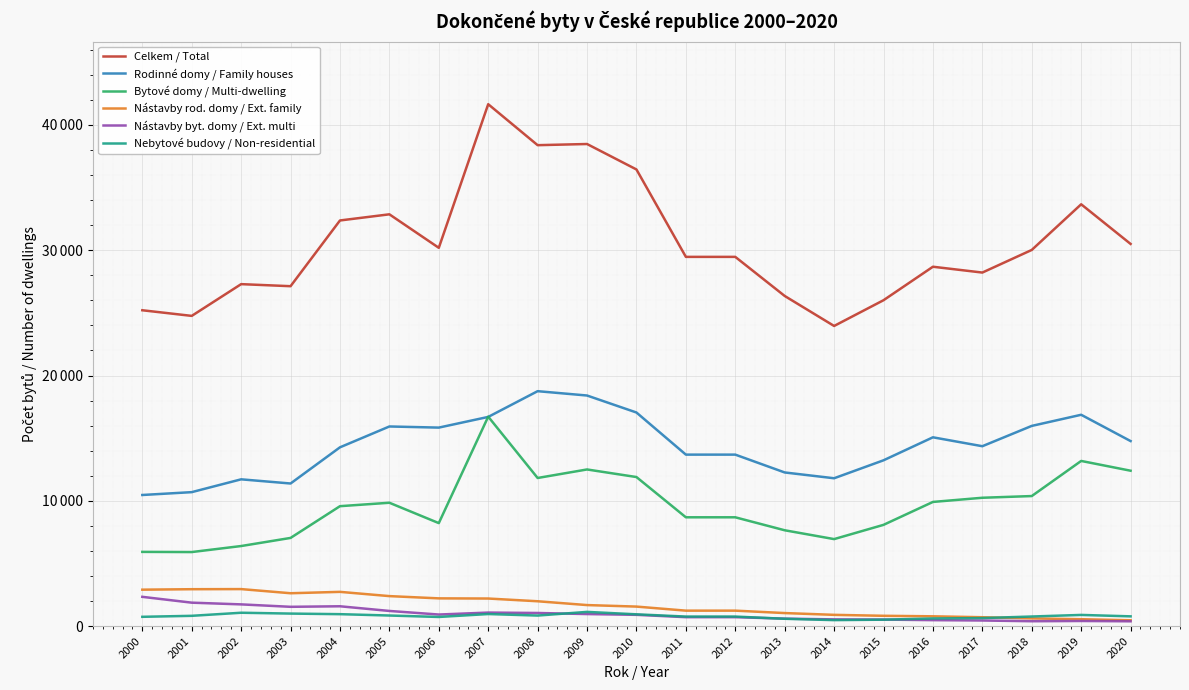

Reading left to right, extract all data points from this chart.

Celkem / Total: 2000=25207	2001=24758	2002=27291	2003=27127	2004=32372	2005=32863	2006=30190	2007=41649	2008=38380	2009=38473	2010=36442	2011=29467	2012=29467	2013=26348	2014=23954	2015=26008	2016=28680	2017=28215	2018=30020	2019=33663	2020=30500
Rodinné domy / Family houses: 2000=10466	2001=10693	2002=11716	2003=11383	2004=14270	2005=15933	2006=15843	2007=16696	2008=18750	2009=18404	2010=17048	2011=13687	2012=13687	2013=12264	2014=11801	2015=13234	2016=15069	2017=14358	2018=15979	2019=16867	2020=14769
Bytové domy / Multi-dwelling: 2000=5926	2001=5912	2002=6393	2003=7040	2004=9573	2005=9847	2006=8222	2007=16717	2008=11823	2009=12503	2010=11898	2011=8686	2012=8686	2013=7651	2014=6946	2015=8083	2016=9912	2017=10245	2018=10381	2019=13183	2020=12403
Nástavby rod. domy / Ext. family: 2000=2911	2001=2948	2002=2957	2003=2626	2004=2736	2005=2397	2006=2217	2007=2204	2008=1986	2009=1682	2010=1561	2011=1237	2012=1237	2013=1044	2014=902	2015=826	2016=785	2017=712	2018=617	2019=554	2020=469
Nástavby byt. domy / Ext. multi: 2000=2339	2001=1874	2002=1737	2003=1543	2004=1586	2005=1213	2006=927	2007=1083	2008=1051	2009=965	2010=903	2011=716	2012=716	2013=599	2014=540	2015=524	2016=479	2017=451	2018=393	2019=412	2020=387
Nebytové budovy / Non-residential: 2000=745	2001=824	2002=1070	2003=1003	2004=956	2005=848	2006=733	2007=966	2008=845	2009=1138	2010=944	2011=764	2012=764	2013=588	2014=481	2015=517	2016=613	2017=643	2018=769	2019=896	2020=782